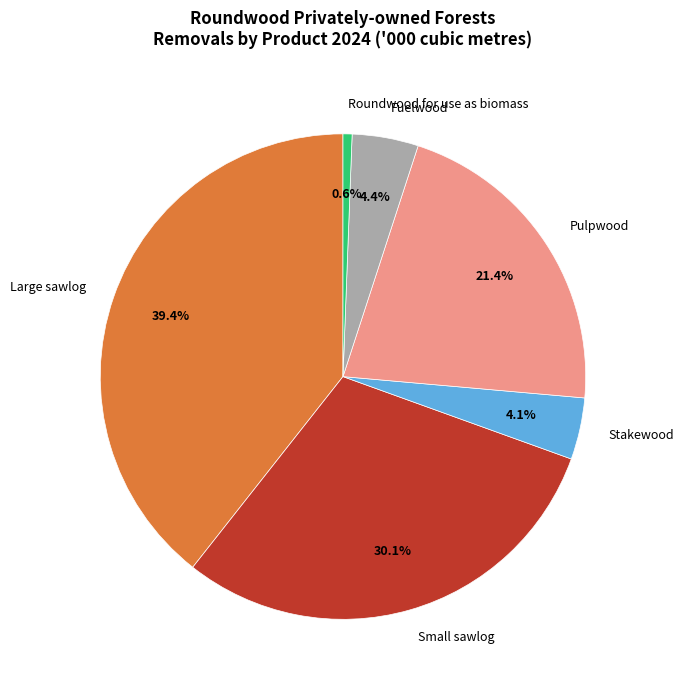

Between Large sawlog and Fuelwood, which is larger?

Large sawlog